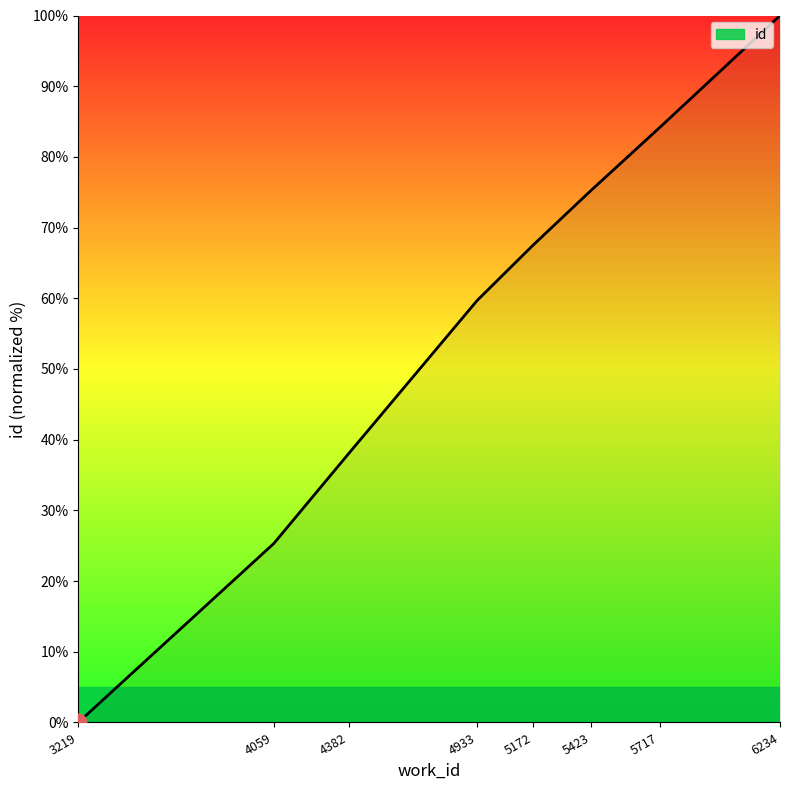

How many lines are shown in the chart?

1